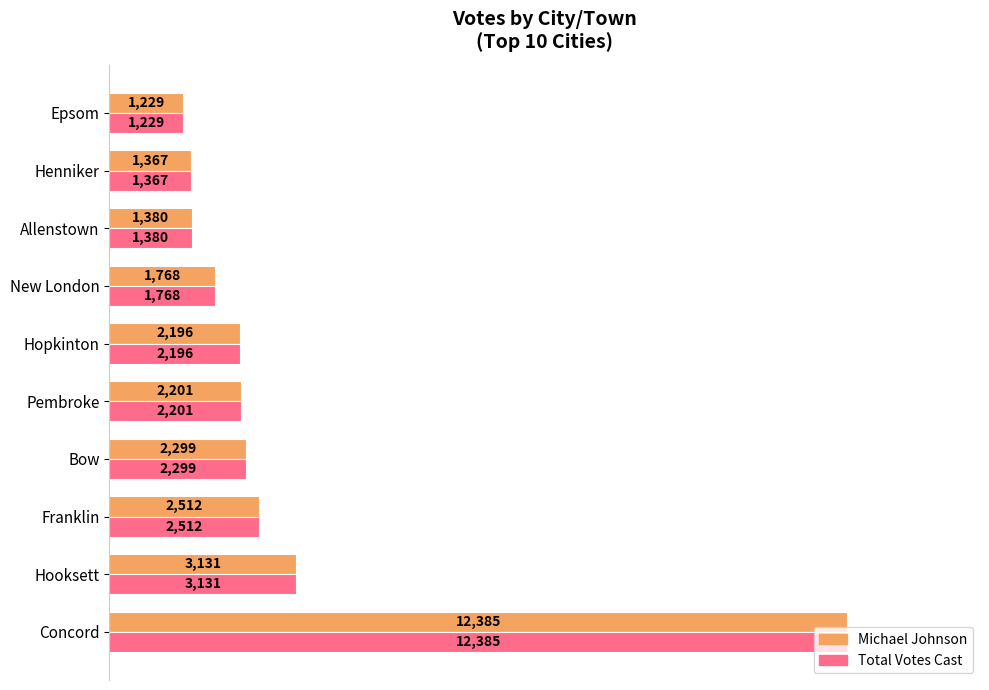

What is the average value of the Michael Johnson series?

3047